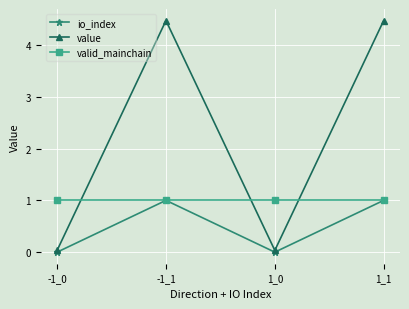

Rank the series by their average value, from highest to lowest.

value, valid_mainchain, io_index